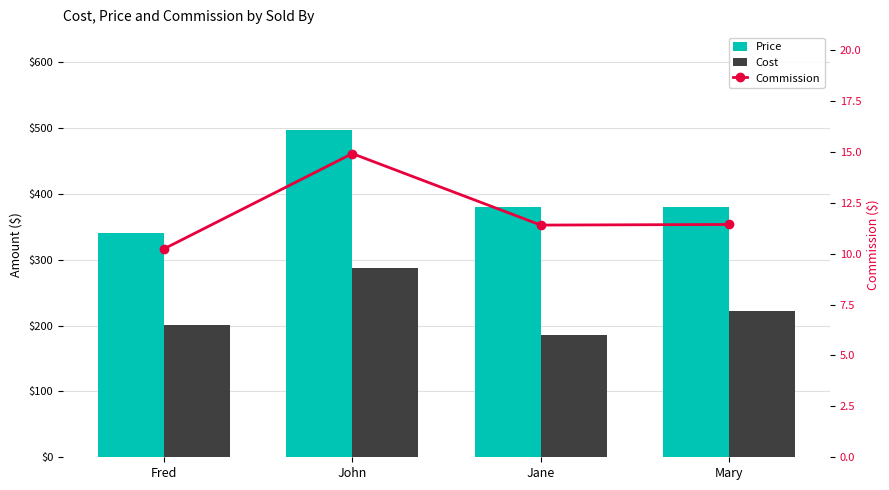

True or false: Commission has a value of 9.7 at John.

False